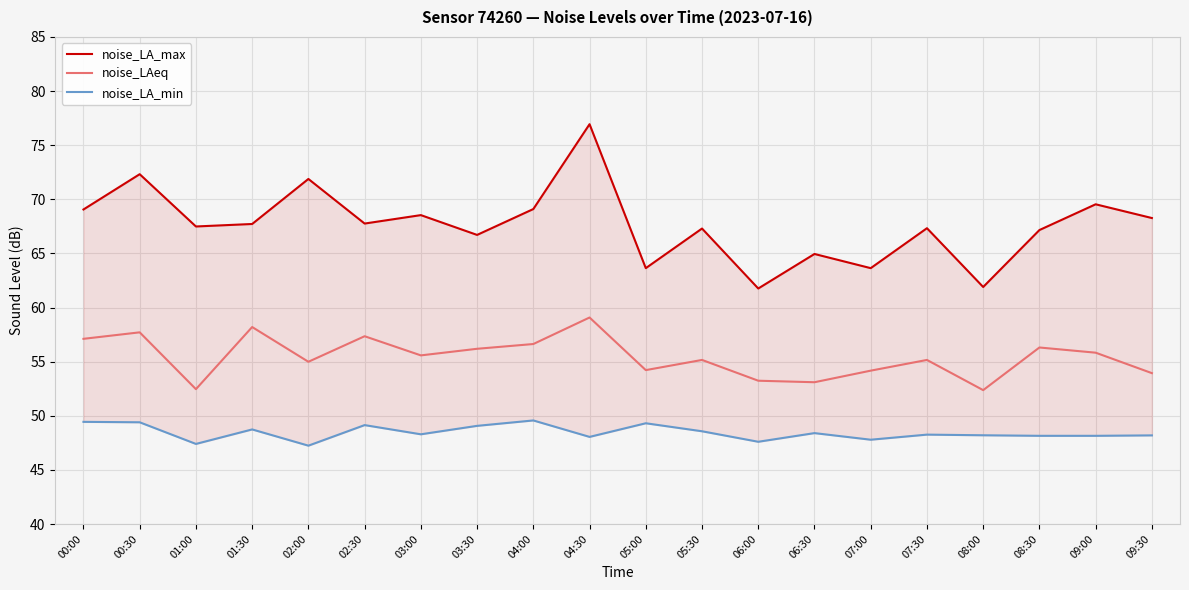

Reading left to right, list all the values displayed in this chart.

noise_LA_max: 00:00=69.1	00:30=72.3	01:00=67.5	01:30=67.7	02:00=71.9	02:30=67.8	03:00=68.5	03:30=66.7	04:00=69.1	04:30=76.9	05:00=63.6	05:30=67.3	06:00=61.8	06:30=65.0	07:00=63.6	07:30=67.3	08:00=61.9	08:30=67.2	09:00=69.5	09:30=68.3
noise_LAeq: 00:00=57.1	00:30=57.7	01:00=52.5	01:30=58.2	02:00=55.0	02:30=57.4	03:00=55.6	03:30=56.2	04:00=56.6	04:30=59.1	05:00=54.2	05:30=55.2	06:00=53.2	06:30=53.1	07:00=54.2	07:30=55.2	08:00=52.4	08:30=56.3	09:00=55.8	09:30=53.9
noise_LA_min: 00:00=49.4	00:30=49.4	01:00=47.4	01:30=48.7	02:00=47.2	02:30=49.1	03:00=48.3	03:30=49.1	04:00=49.6	04:30=48.0	05:00=49.3	05:30=48.6	06:00=47.6	06:30=48.4	07:00=47.8	07:30=48.3	08:00=48.2	08:30=48.1	09:00=48.1	09:30=48.2